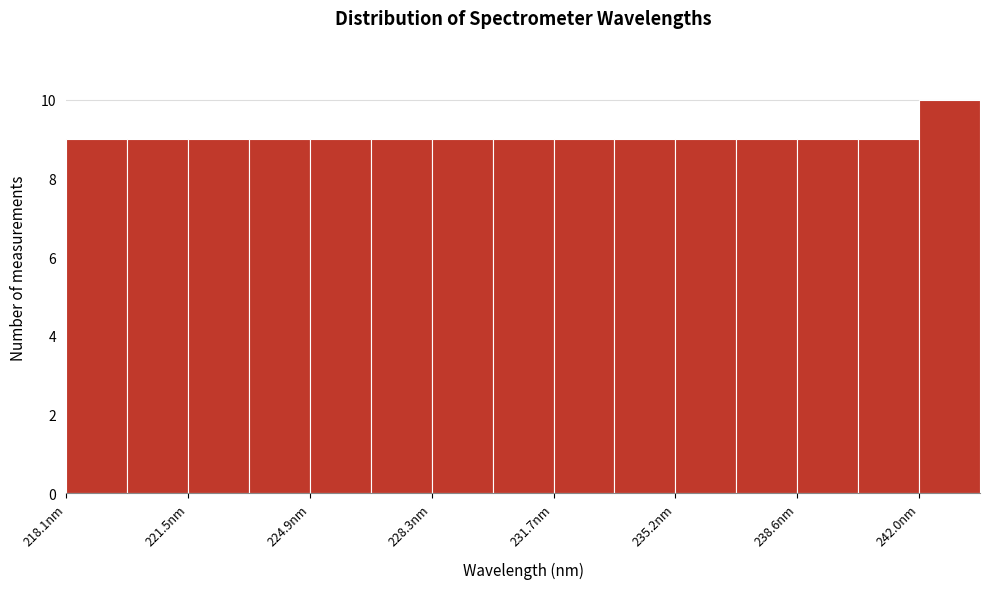

Around what value on the x-axis is the tallest bar? Give the approximate position of its centre, as read against the axis.

243.0